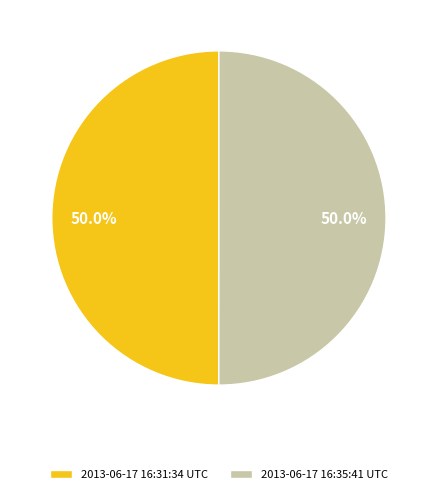

What percentage is NOT represented by 2013-06-17 16:35:41 UTC?

50.0%